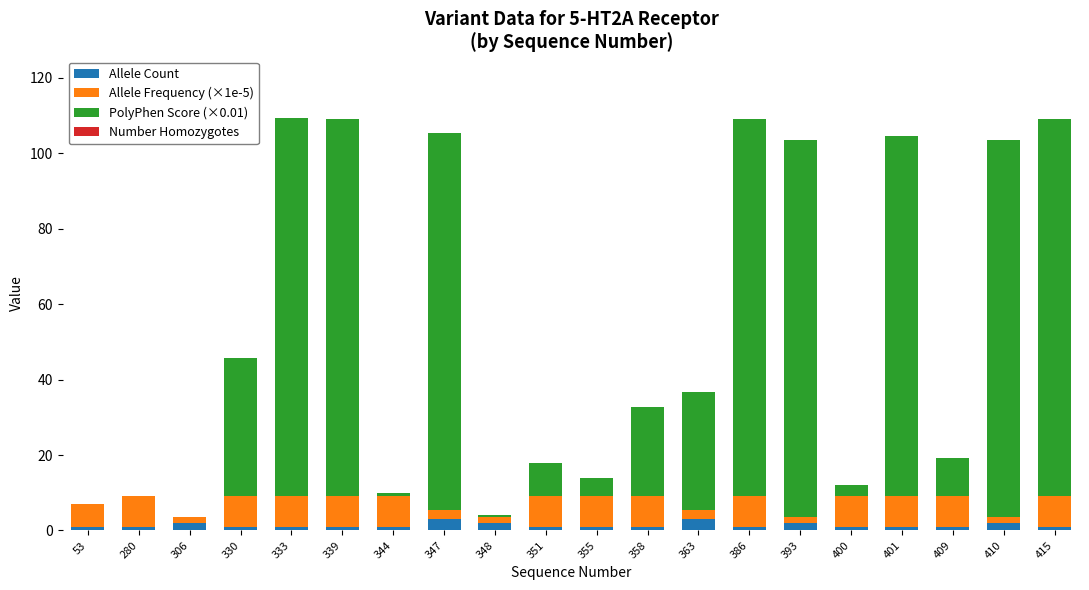

What is the highest value of the Allele Count series?

3.0